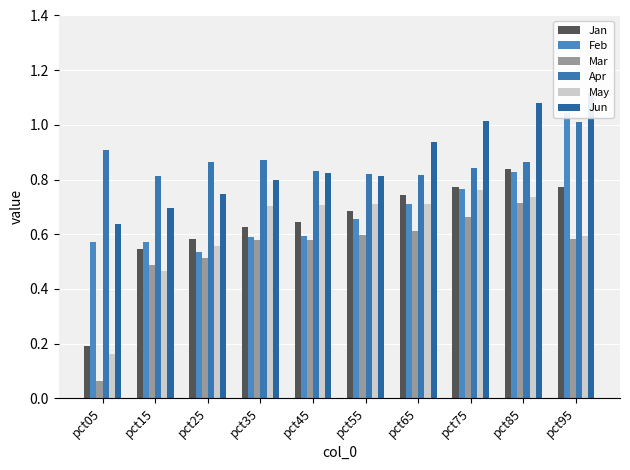

The value of May at pct35 is 0.7. True or false?

True